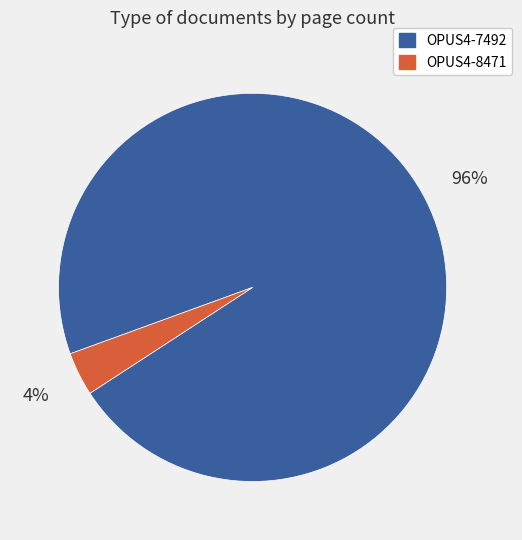

Is OPUS4-7492 the majority of the pie?

Yes